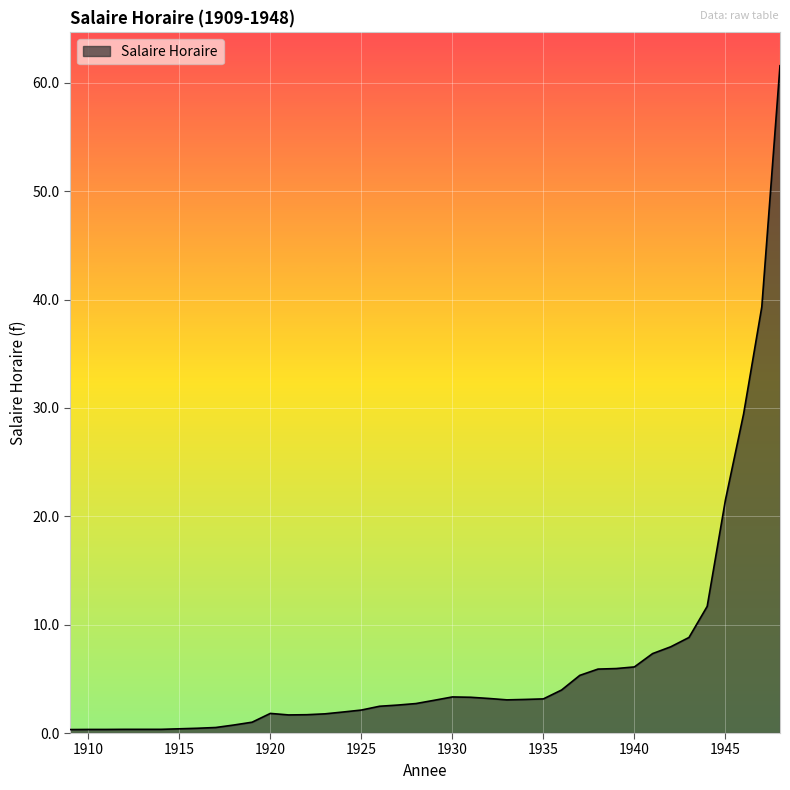

What is the greatest value displayed?

61.6